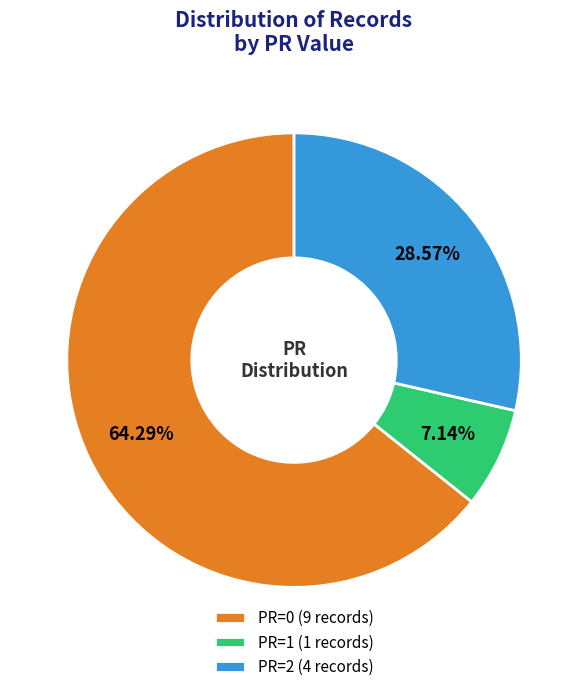

Is there any slice that represents more than half of the pie?

Yes